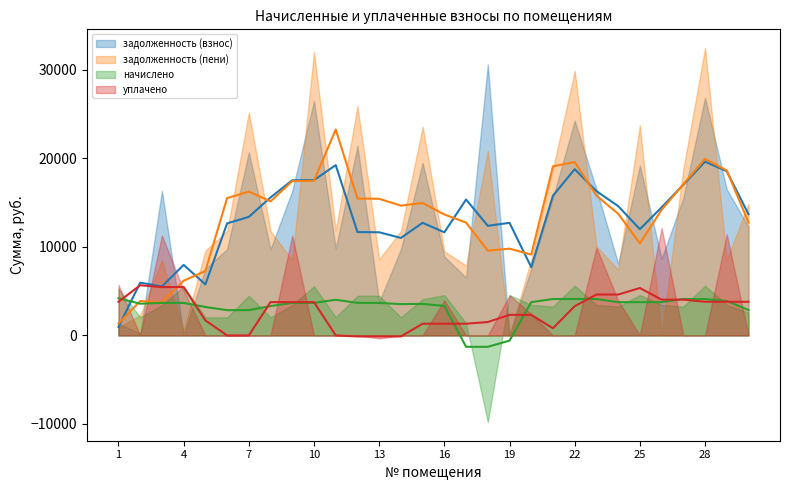

At which category does the chart reach its minimum across all series?

18